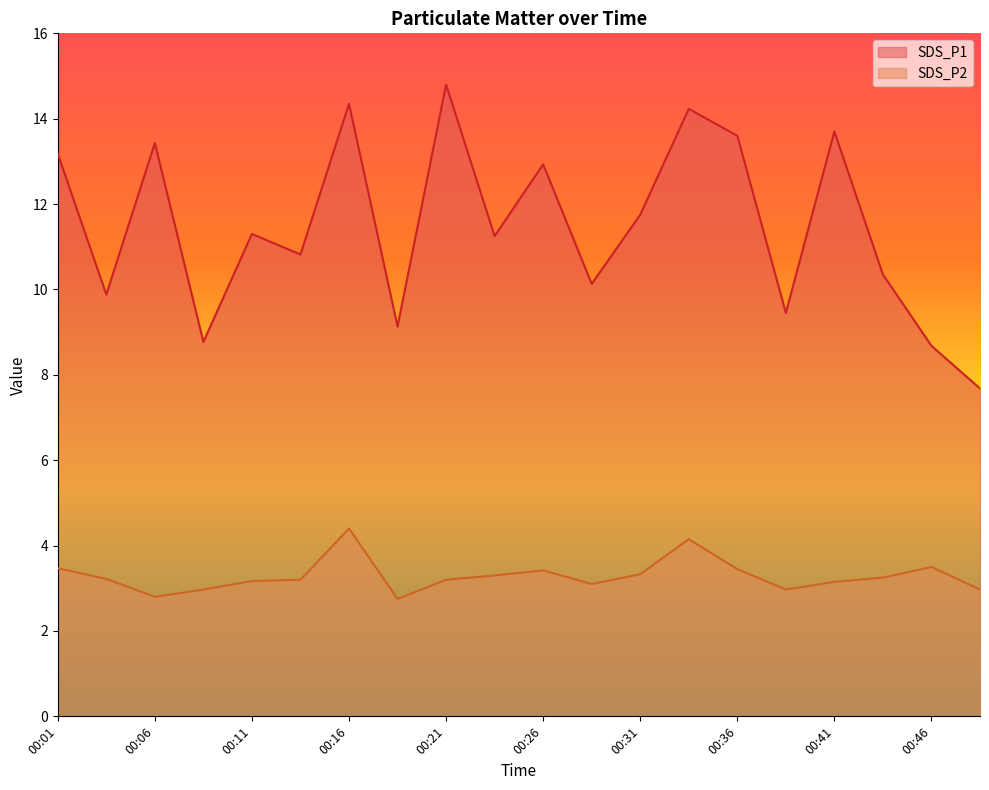

List the series in order of their overall mean, lowest first.

SDS_P2, SDS_P1